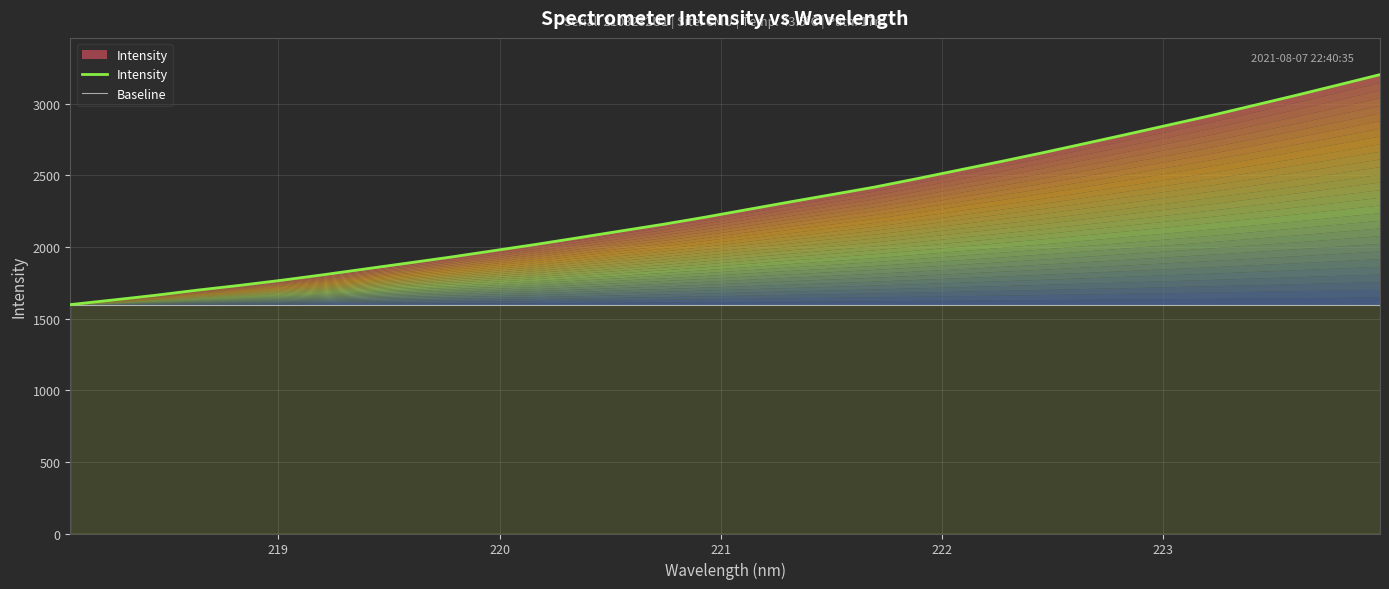

What is the label of the 16th point from the right?

221.1174